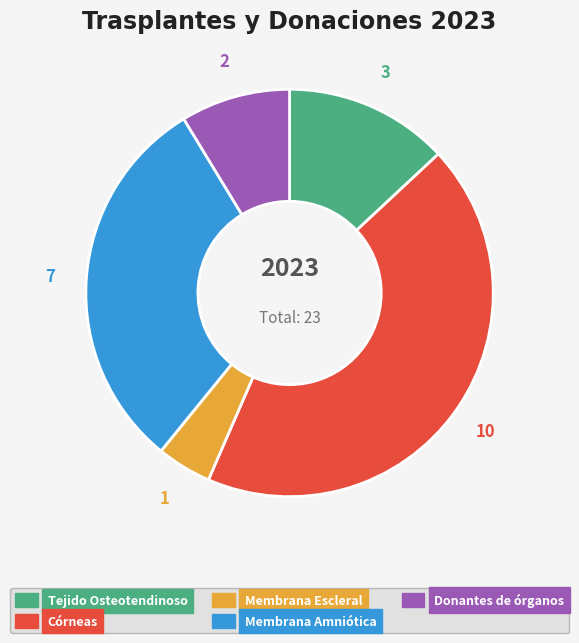

Rank the categories by value from highest to lowest.

Córneas, Membrana Amniótica, Tejido Osteotendinoso, Donantes de órganos, Membrana Escleral